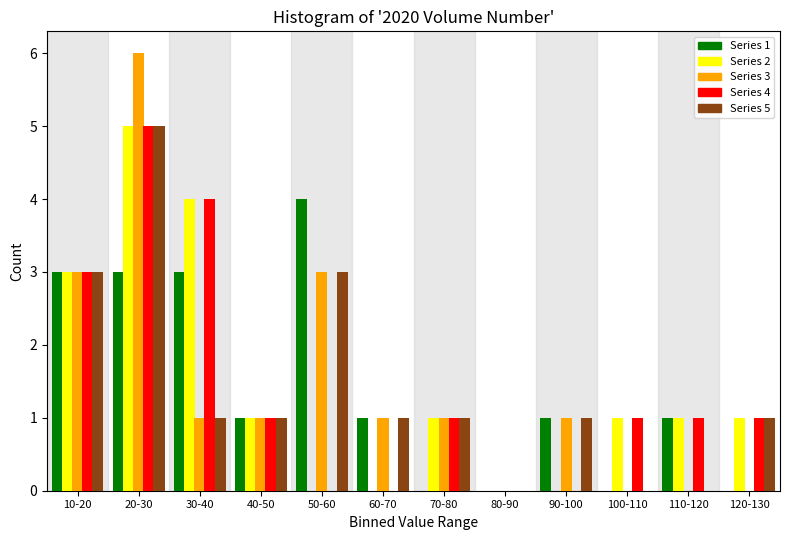

Which category has the highest value in the Series 5 series?

20-30